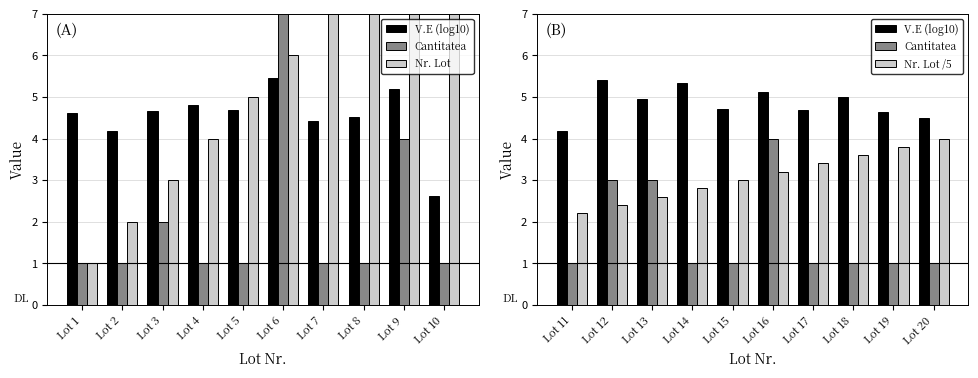

Rank the series by their maximum value, from highest to lowest.

Nr. Lot, V.E (log10), Cantitatea, Nr. Lot /5